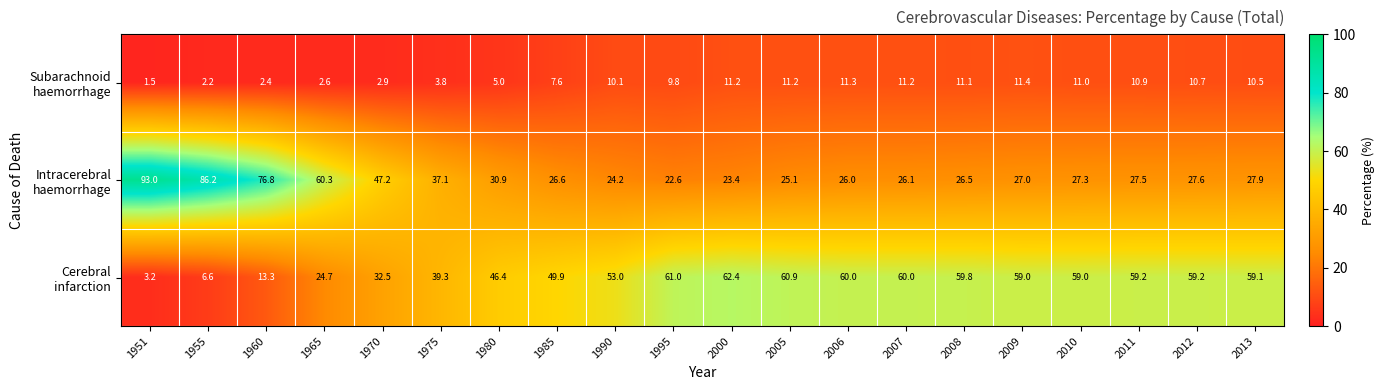

What is the maximum value shown in the chart?

93.0